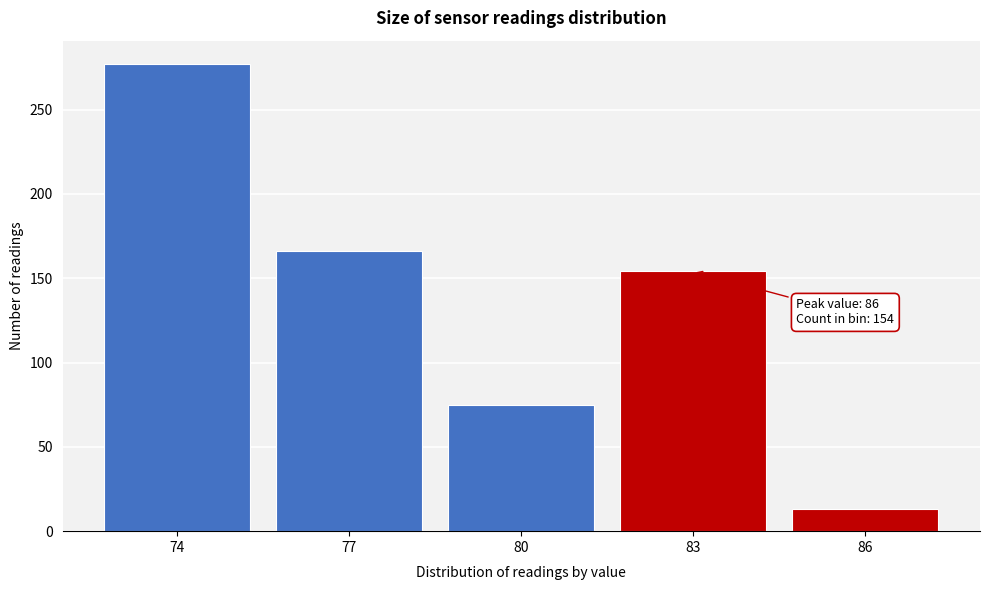

Reading right to left, extract all data points from this chart.

13	154	75	166	277